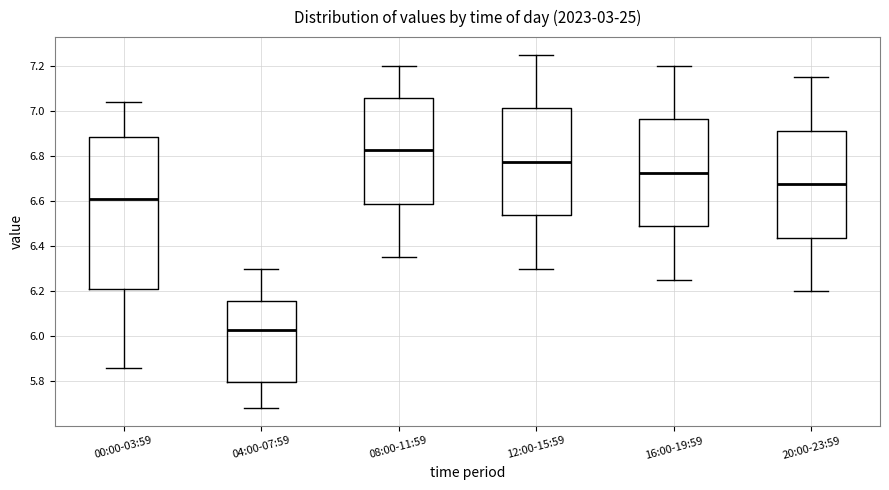

Comparing the boxes themselves (not the whiskers), which one is the tallest?

00:00-03:59